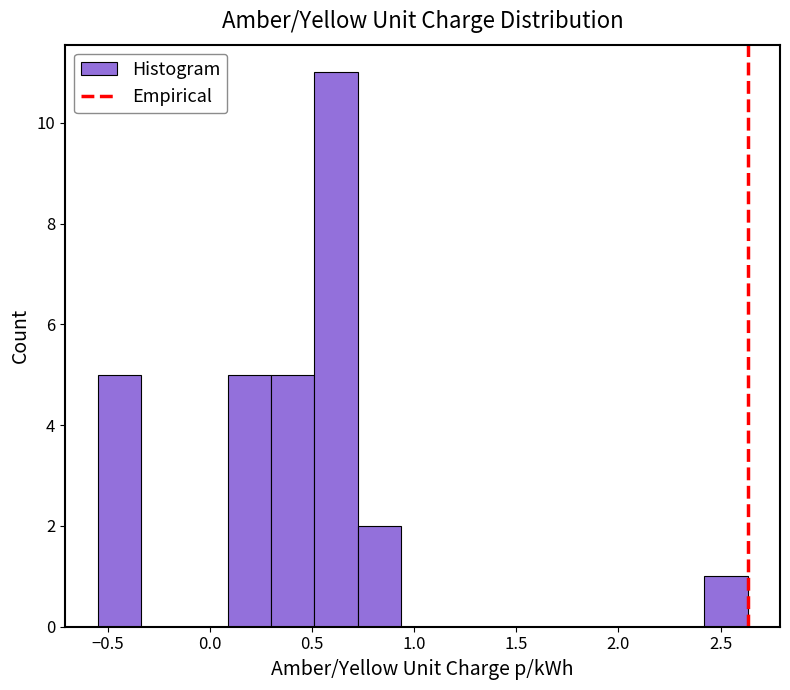

What is the height of the bar covering -0.55 to -0.35 on the x-axis? Neither the bar edges nor the heights are printed on the chart, so give them approximately, as read against the axes.

5